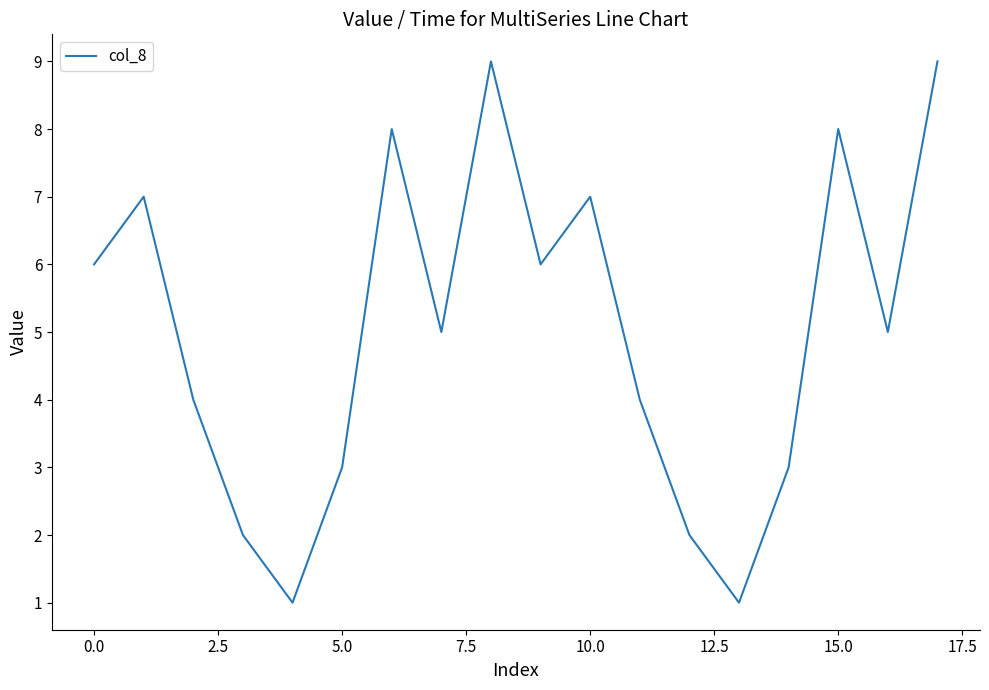

What is the greatest value displayed?

9